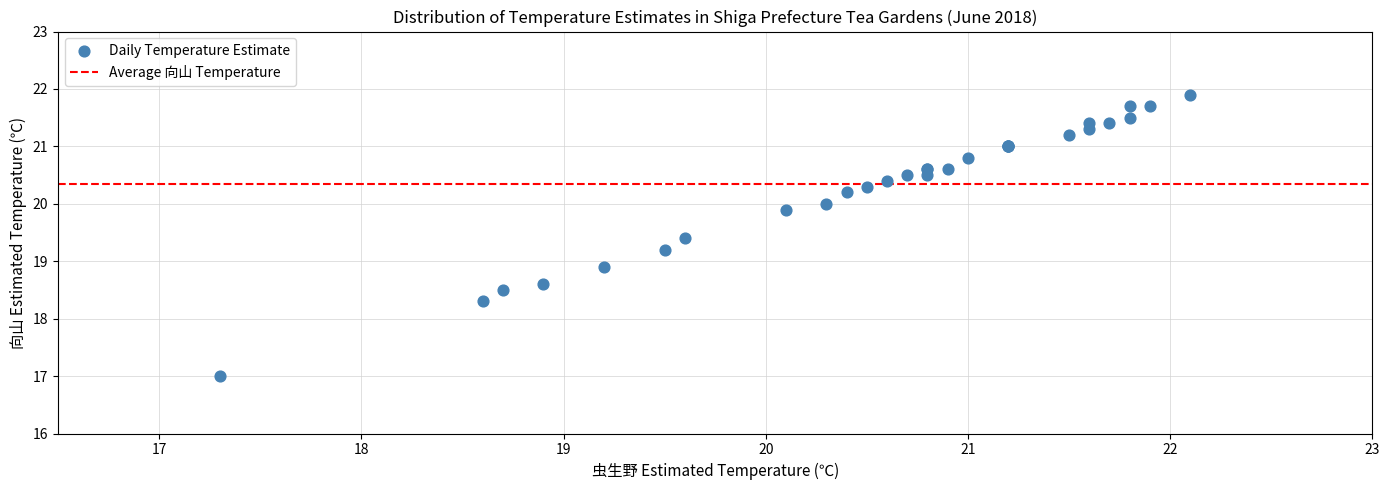

What Y value in the scatter plot is closest to 19?

18.9